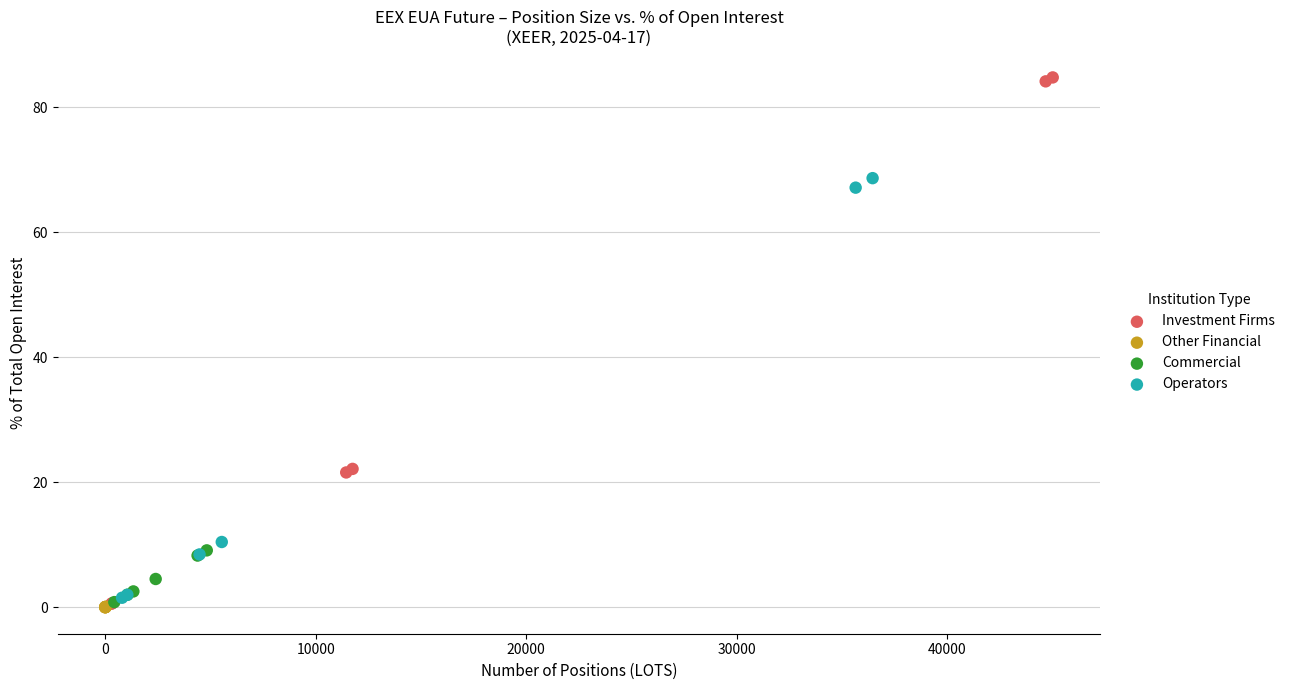

Which series has the largest Y range (max minus min)?

Investment Firms